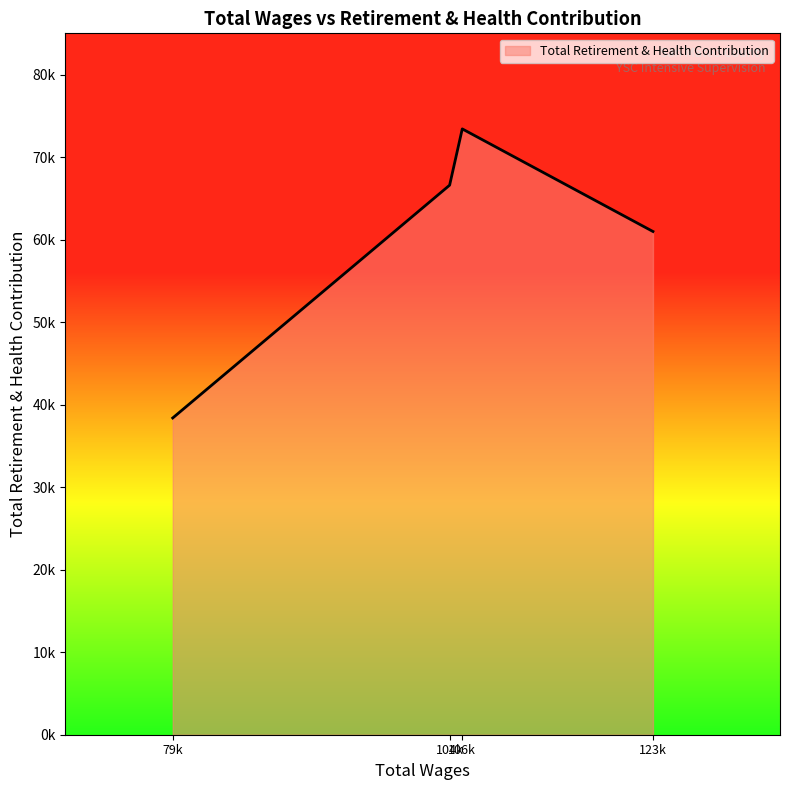

What is the maximum value shown in the chart?

73417